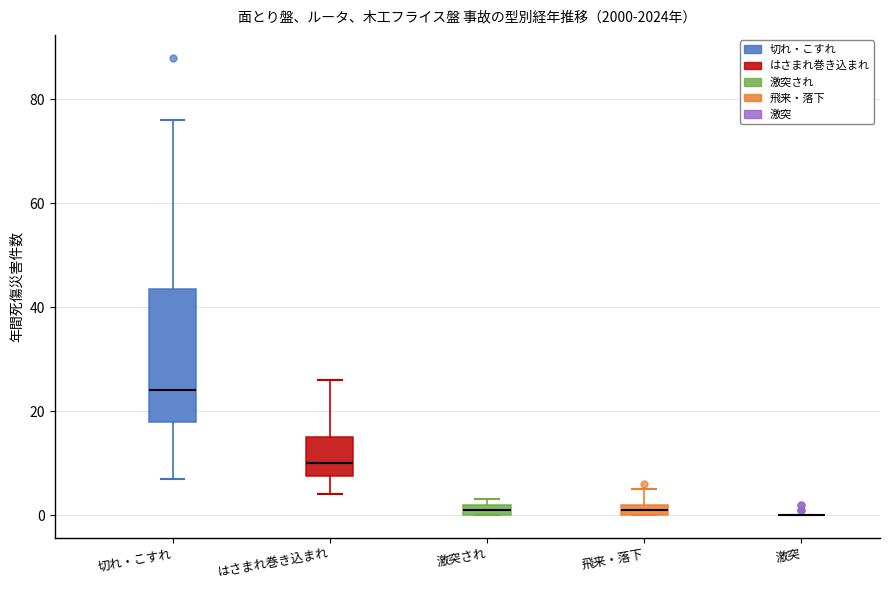

Which box is the tallest, from its lower edge to its upper edge?

切れ・こすれ